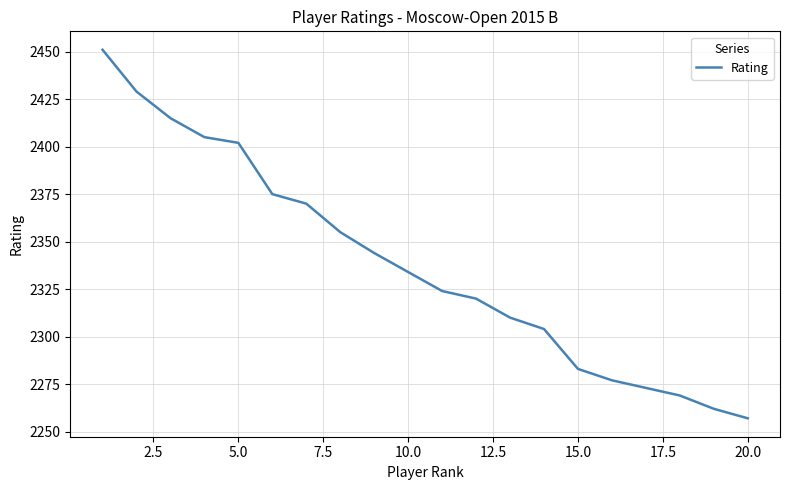

Reading left to right, extract all data points from this chart.

2451	2429	2415	2405	2402	2375	2370	2355	2344	2334	2324	2320	2310	2304	2283	2277	2273	2269	2262	2257